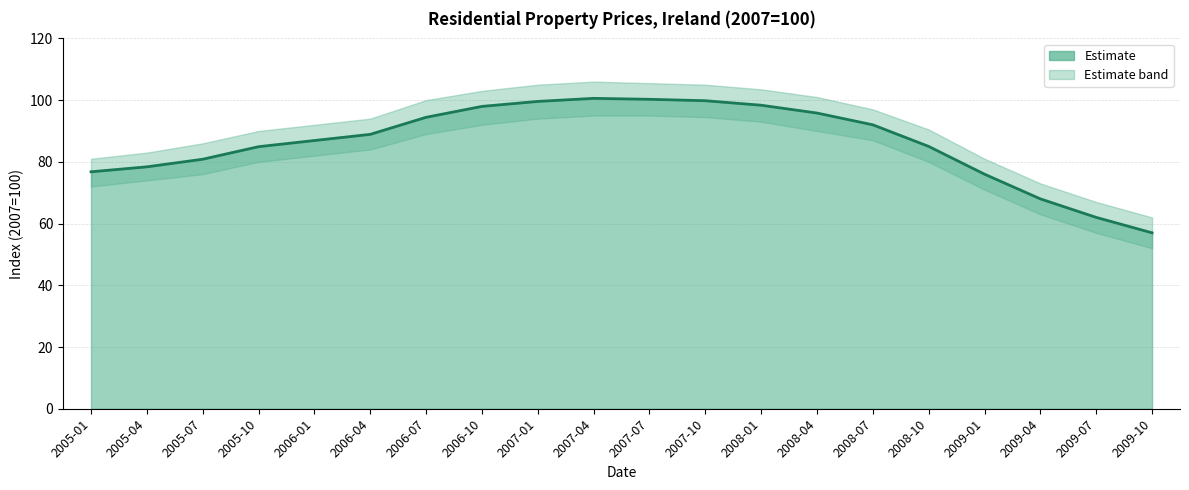

True or false: there are more than 0 points higher than both neighbors.

True